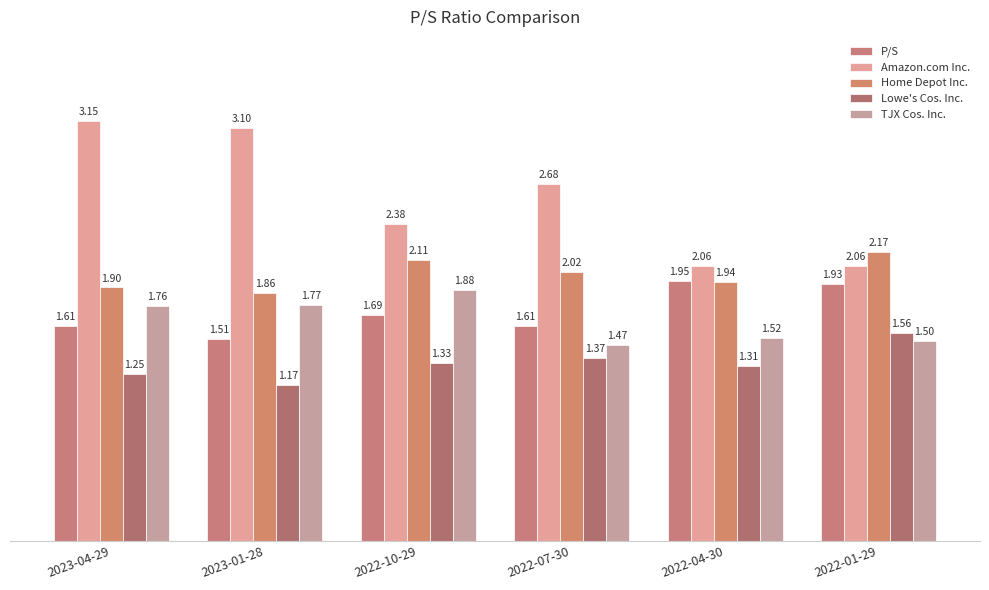

How many categories are shown in the chart?

6